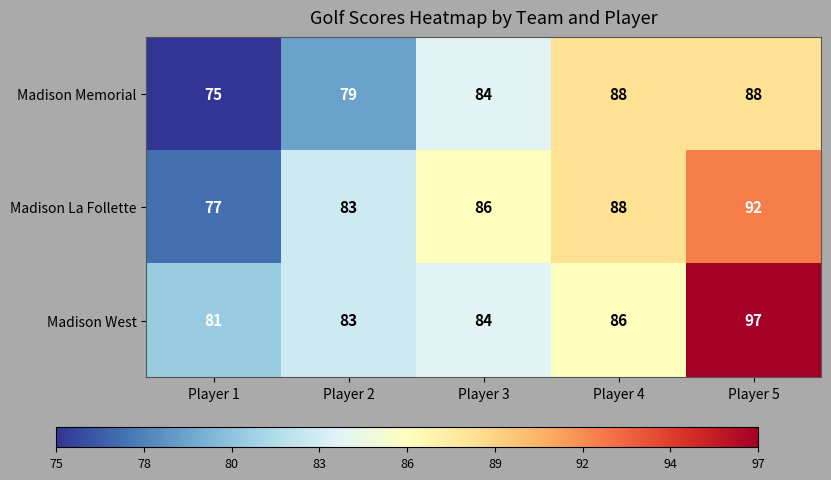

Rank the series by their average value, from highest to lowest.

Madison West, Madison La Follette, Madison Memorial